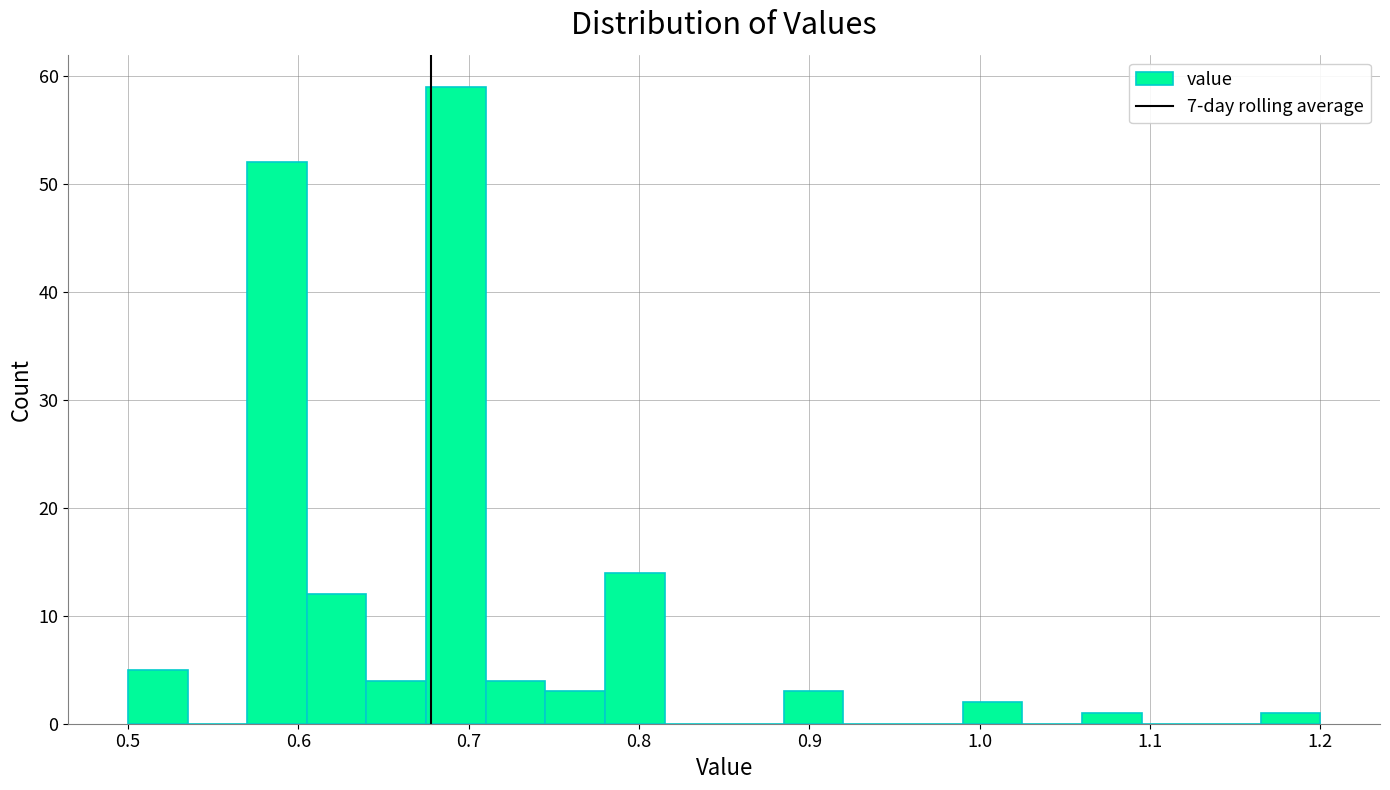

Around what value on the x-axis is the tallest bar? Give the approximate position of its centre, as read against the axis.

0.69